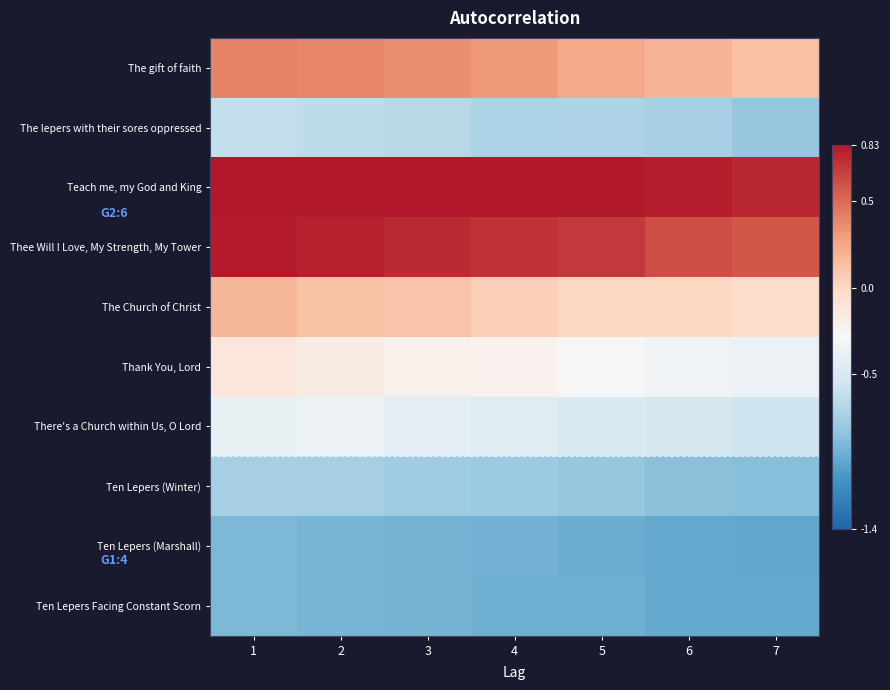

List the series in order of their peak value, highest first.

Teach me, my God and King, Thee Will I Love, My Strength, My Tower, The gift of faith, The Church of Christ, Thank You, Lord, There's a Church within Us, O Lord, The lepers with their sores oppressed, Ten Lepers (Winter), Ten Lepers Facing Constant Scorn, Ten Lepers (Marshall)